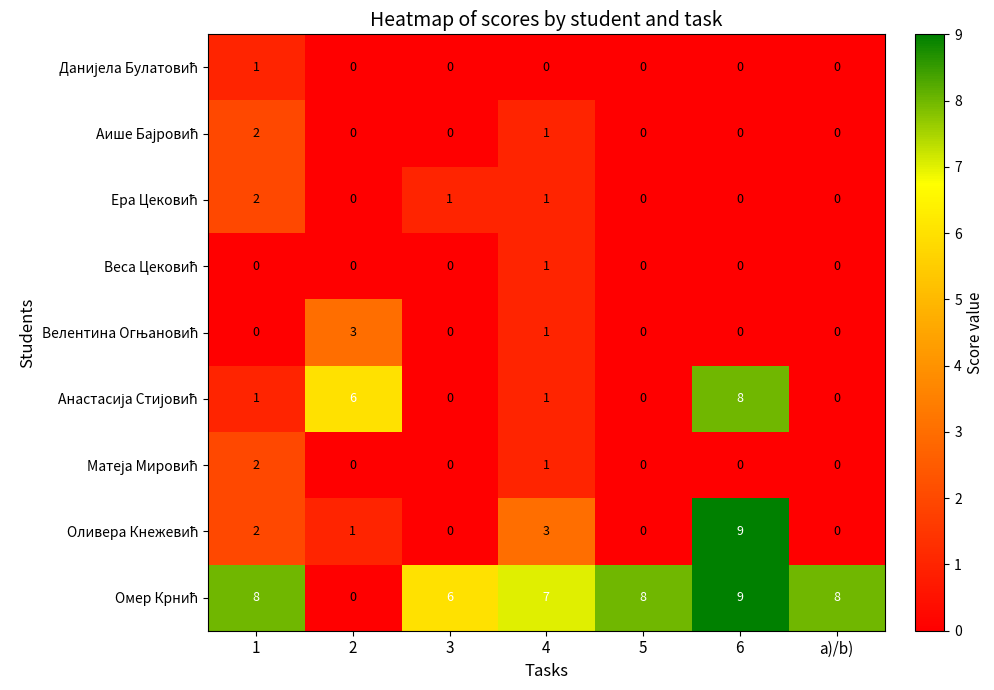

At which category is the sum across all series the highest?

6